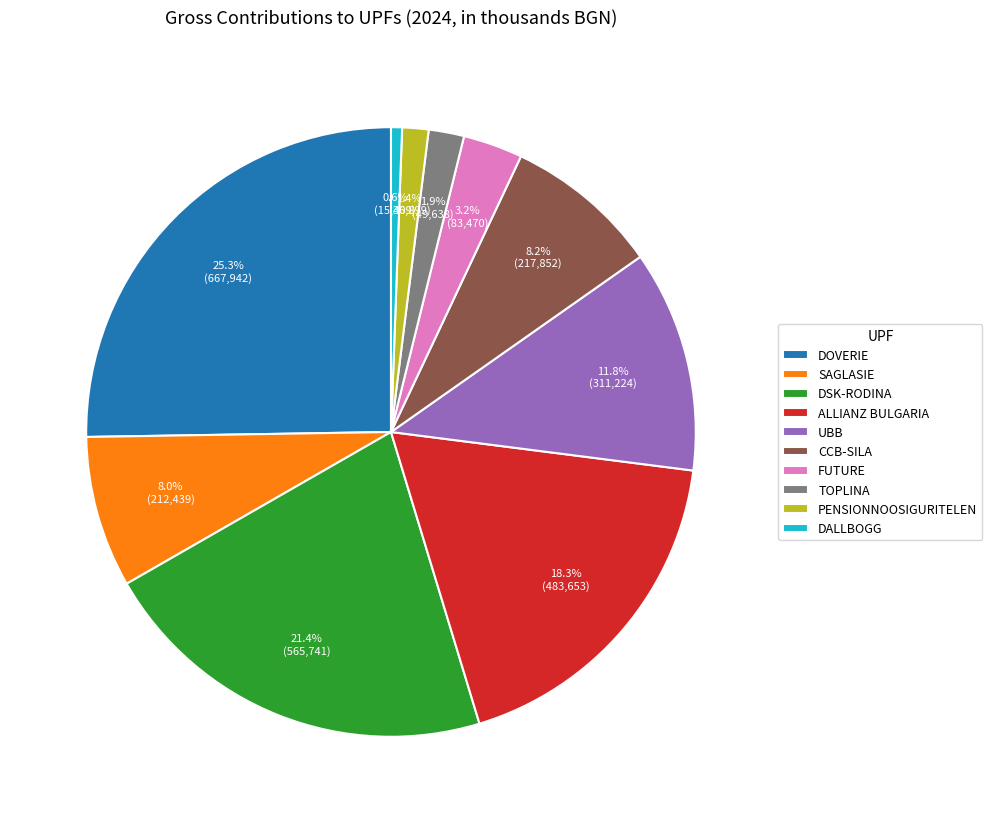

What is the ratio of the value at ALLIANZ BULGARIA to the value at CCB-SILA?

2.2